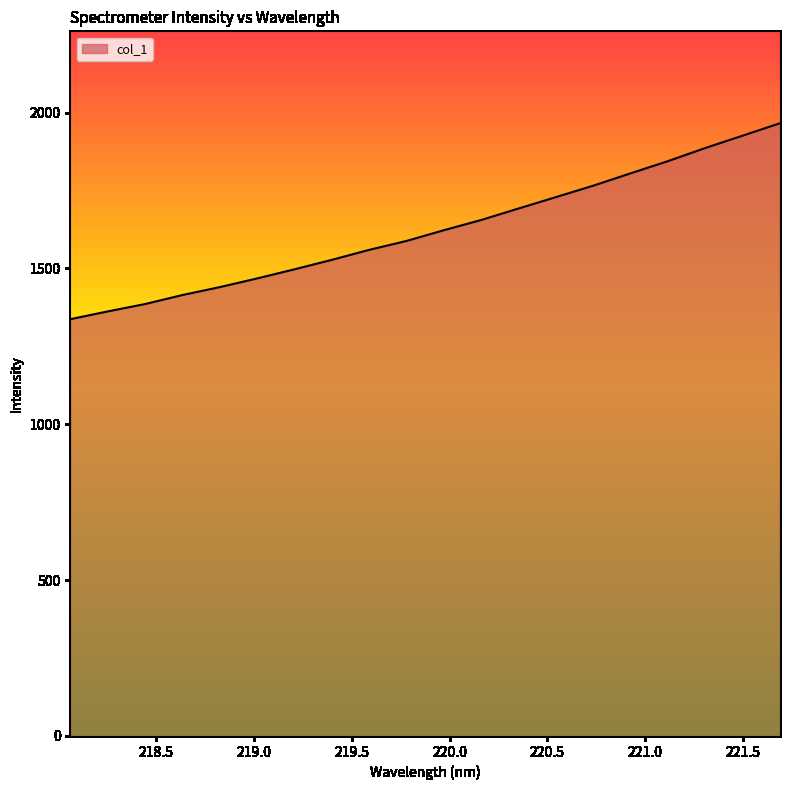

What is the greatest value displayed?

1965.8